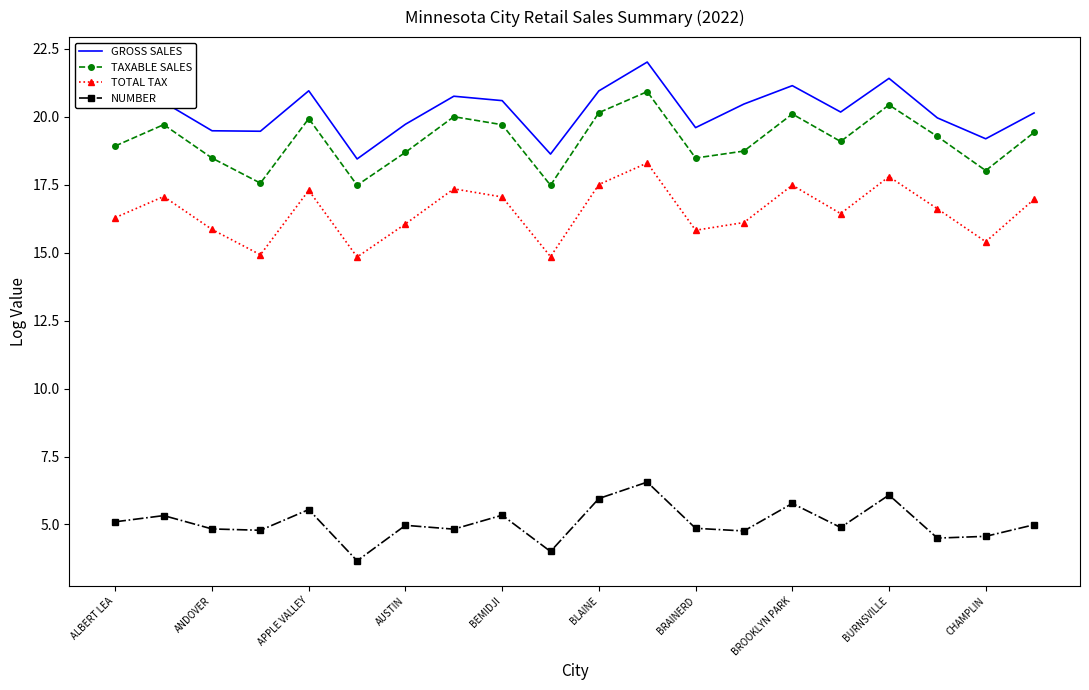

List the series in order of their peak value, lowest first.

NUMBER, TOTAL TAX, TAXABLE SALES, GROSS SALES